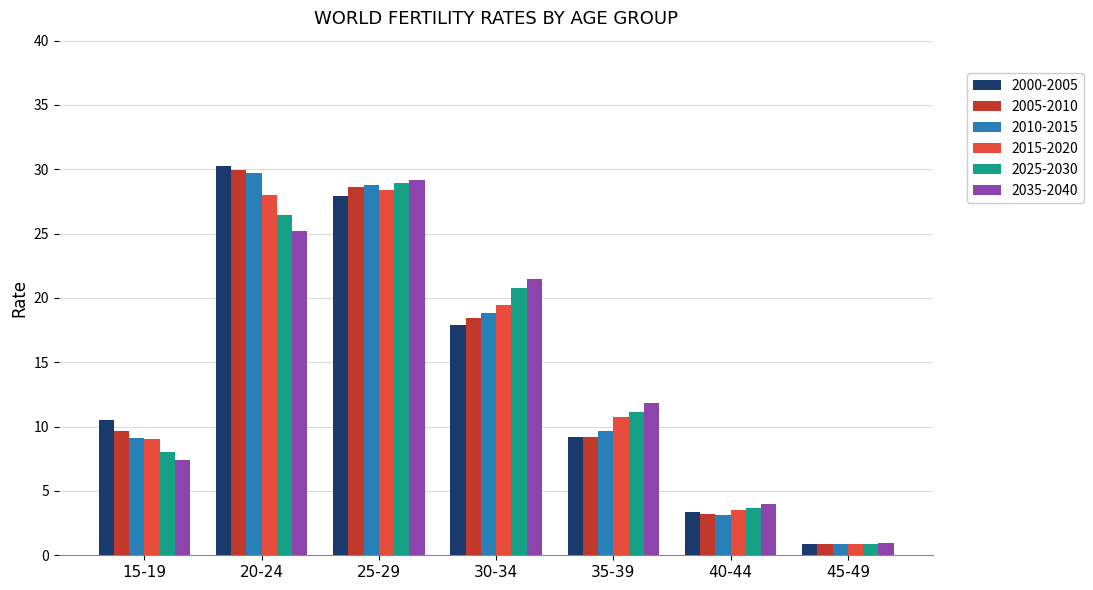

Is it true that 2000-2005 equals 31.2 at 30-34?

False